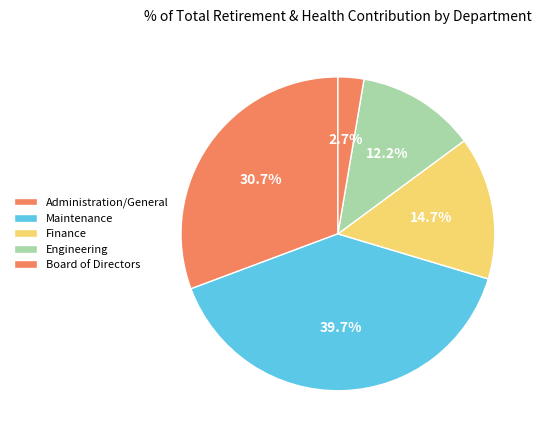

What is the smallest slice in the pie chart?

Board of Directors